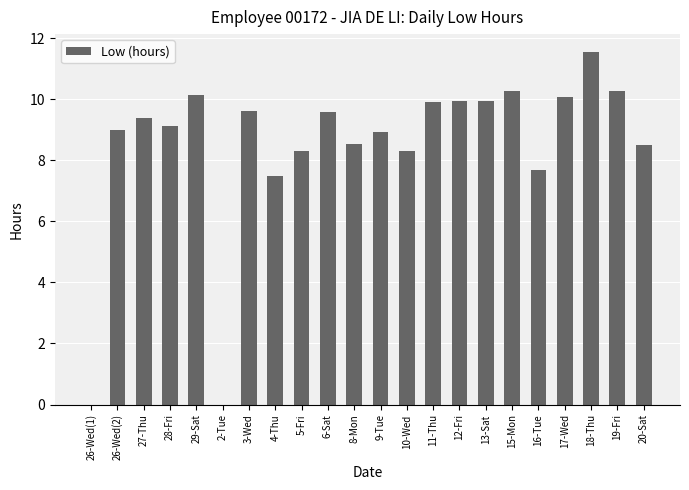

True or false: the data shows 8.3 at 10-Wed.

True